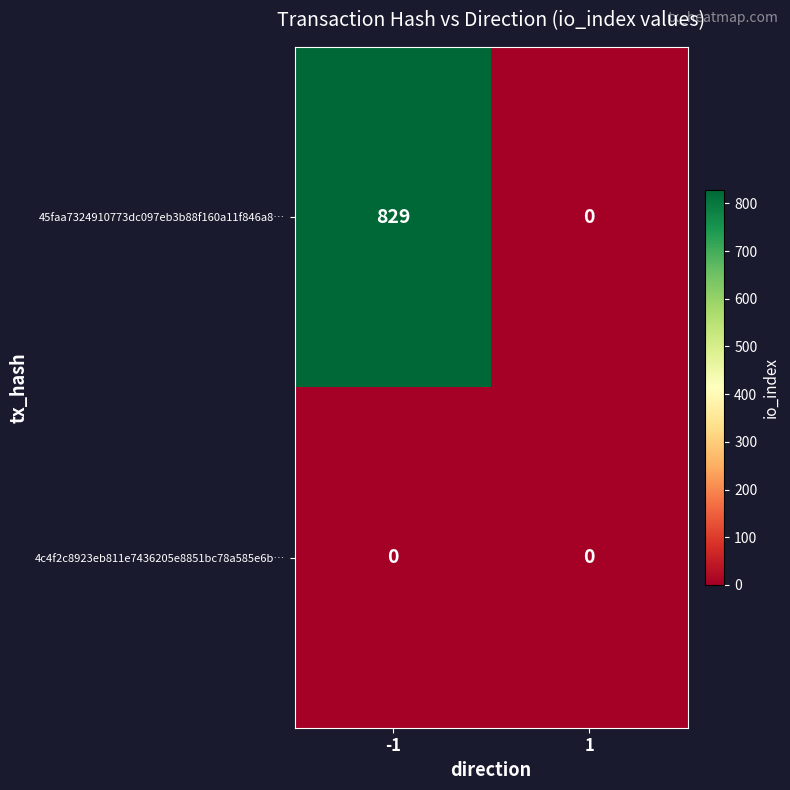

Rank the categories by 45faa7324910773dc097eb3b88f160a11f846a8… value from lowest to highest.

1, -1